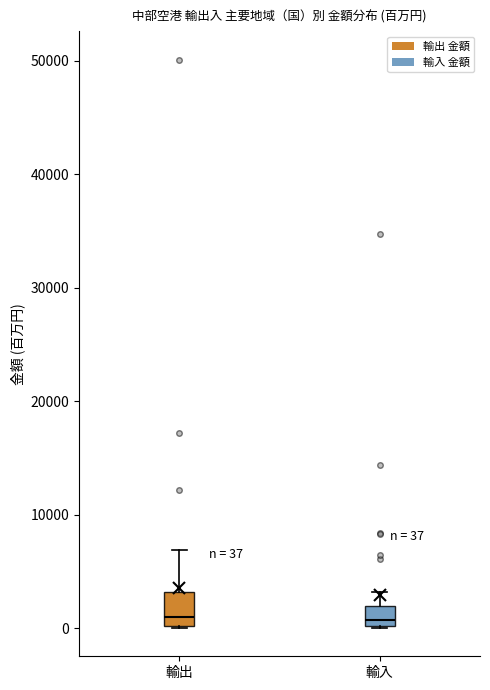

Which box is the tallest, from its lower edge to its upper edge?

輸出